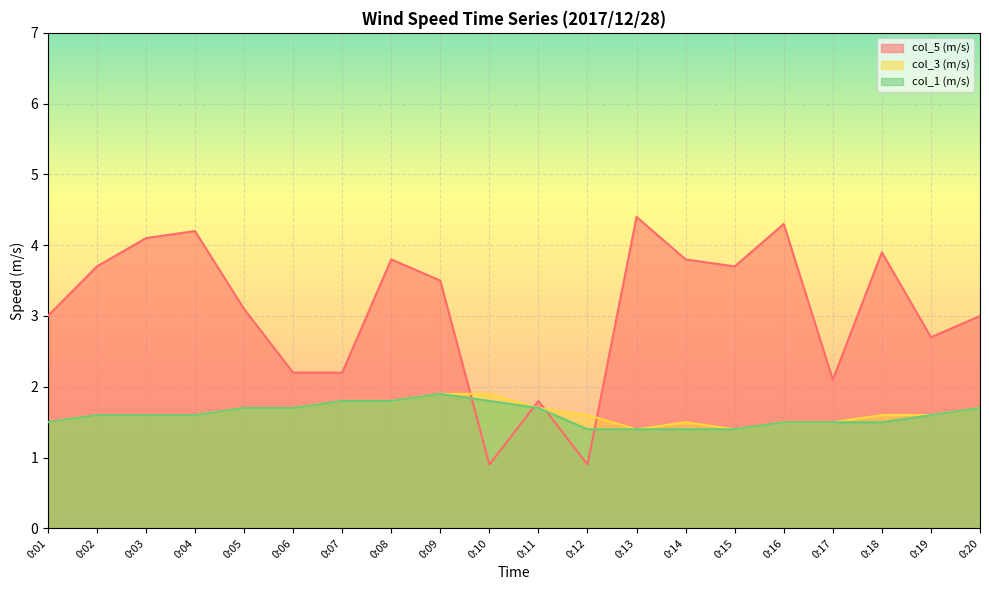

Reading right to left, extract all data points from this chart.

col_5 (m/s): 3.0	2.7	3.9	2.1	4.3	3.7	3.8	4.4	0.9	1.8	0.9	3.5	3.8	2.2	2.2	3.1	4.2	4.1	3.7	3.0
col_3 (m/s): 1.7	1.6	1.6	1.5	1.5	1.4	1.5	1.4	1.6	1.7	1.9	1.9	1.8	1.8	1.7	1.7	1.6	1.6	1.6	1.5
col_1 (m/s): 1.7	1.6	1.5	1.5	1.5	1.4	1.4	1.4	1.4	1.7	1.8	1.9	1.8	1.8	1.7	1.7	1.6	1.6	1.6	1.5